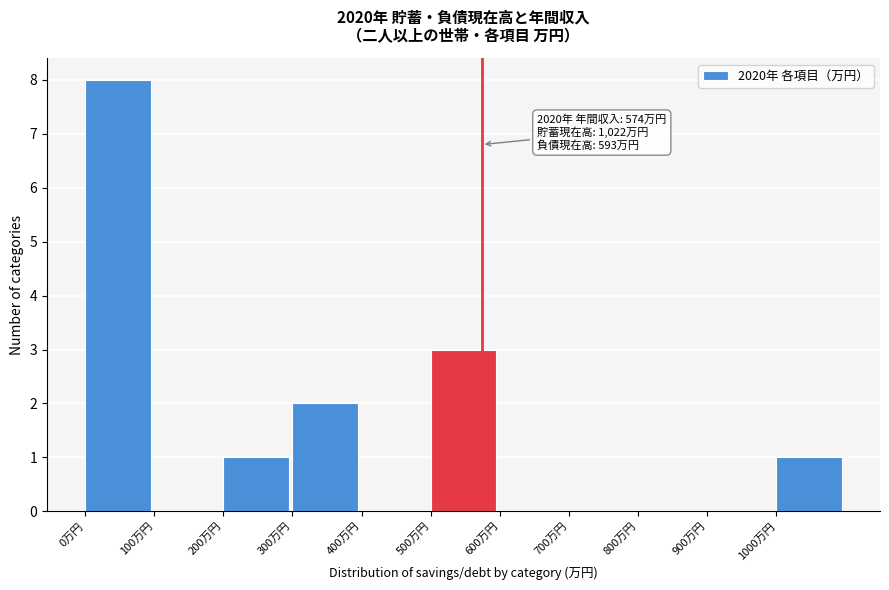

Which range on the x-axis has the tallest bar?

0 to 100